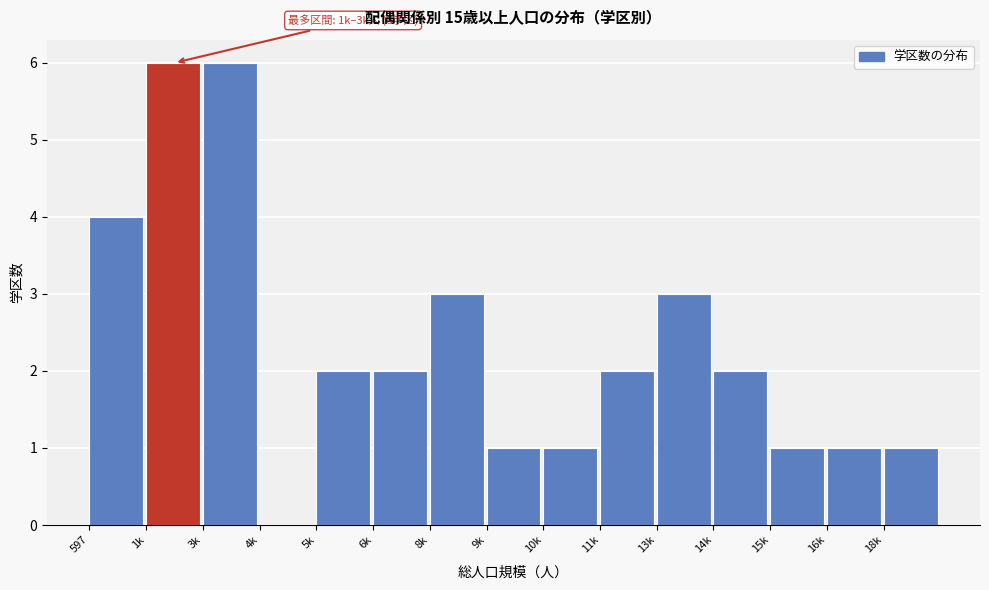

Reading left to right, list all the values displayed in this chart.

597=4	1k=6	3k=6	4k=0	5k=2	6k=2	8k=3	9k=1	10k=1	11k=2	13k=3	14k=2	15k=1	16k=1	18k=1